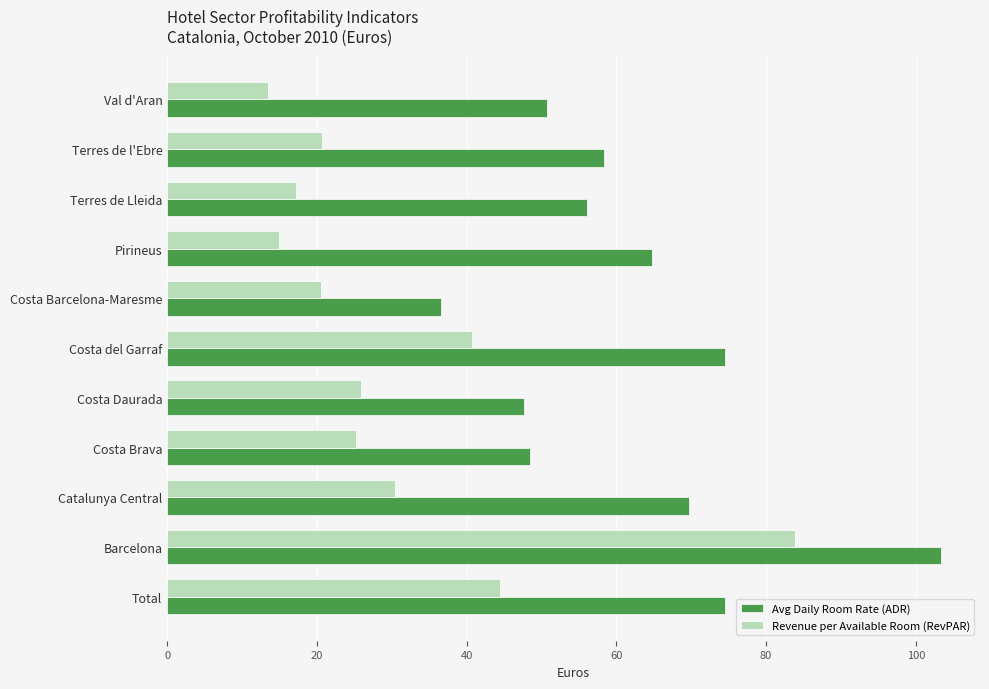

Which series has the largest total across all categories?

Avg Daily Room Rate (ADR)